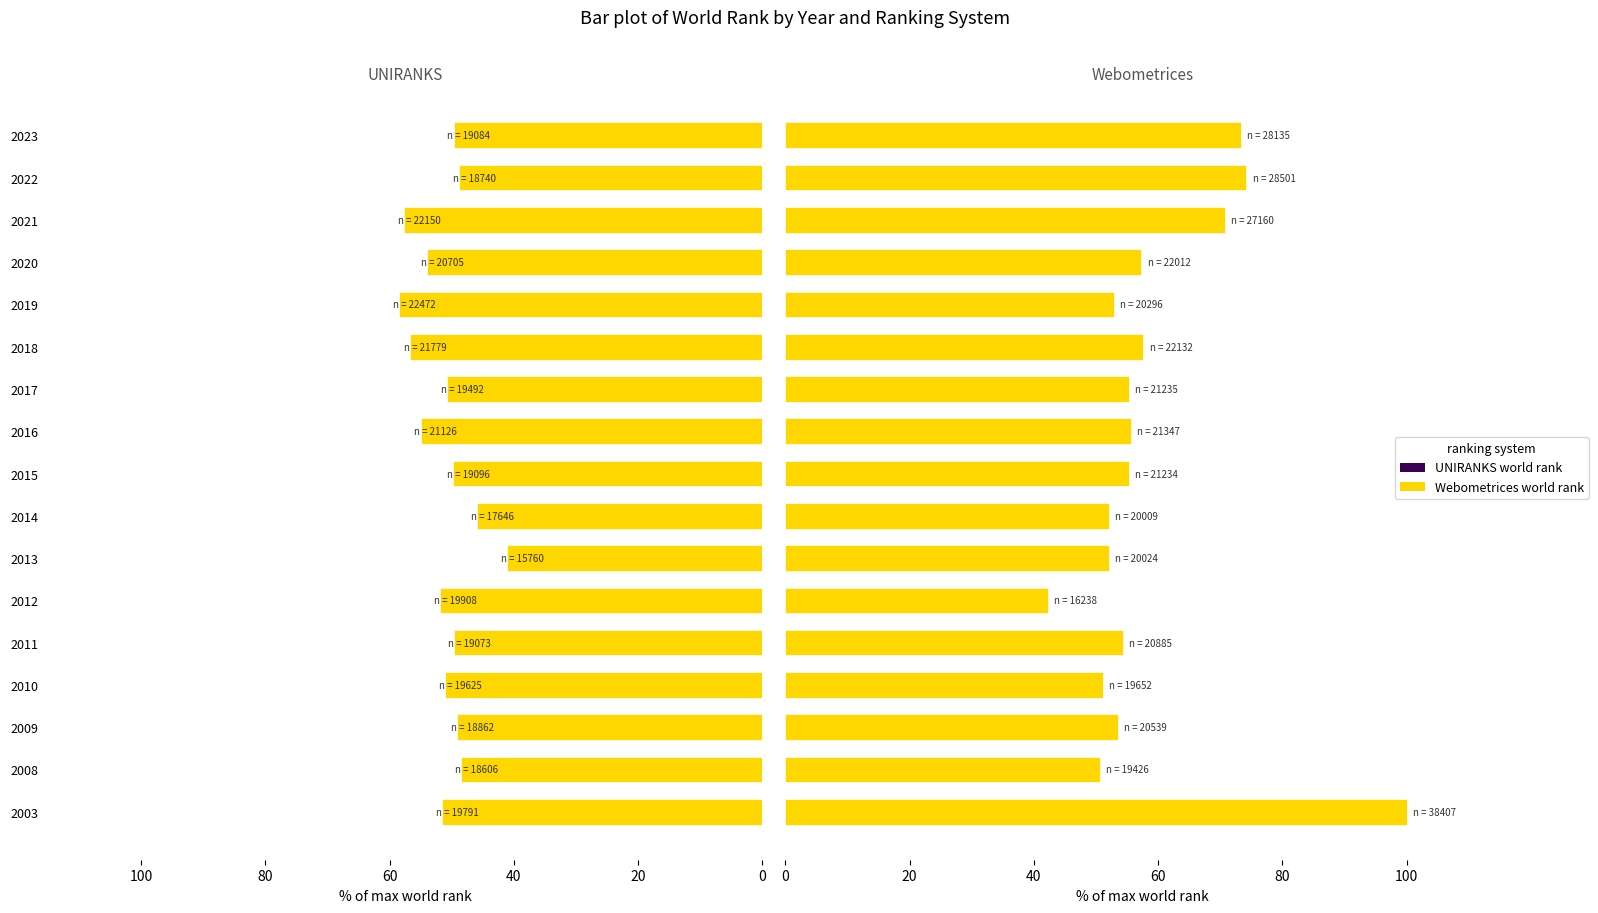

What is the value of the UNIRANKS world rank bar at the 4th from the left?

51.1